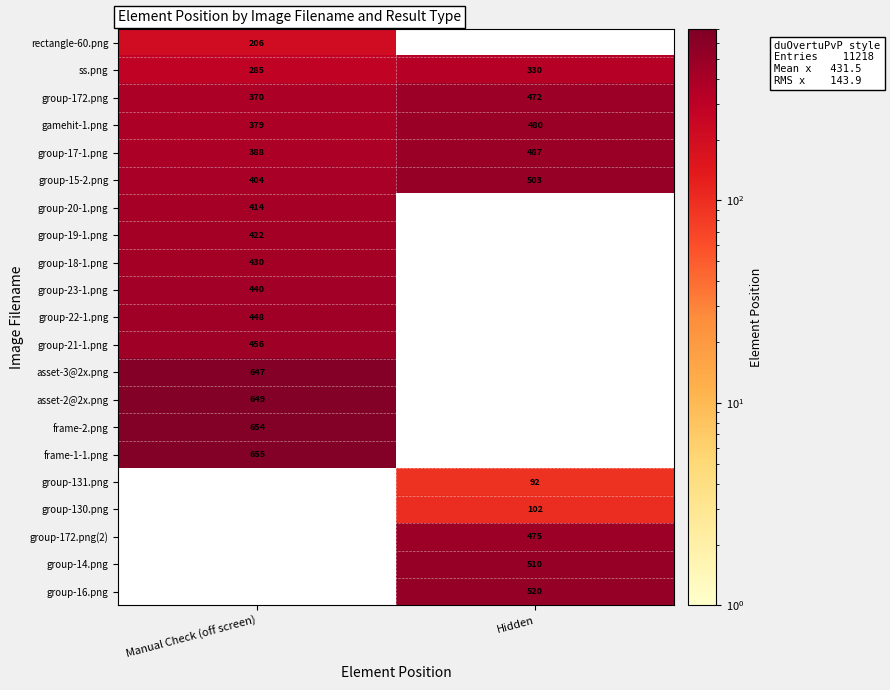

At which label is group-15-2.png closest to 453?

Manual Check (off screen)